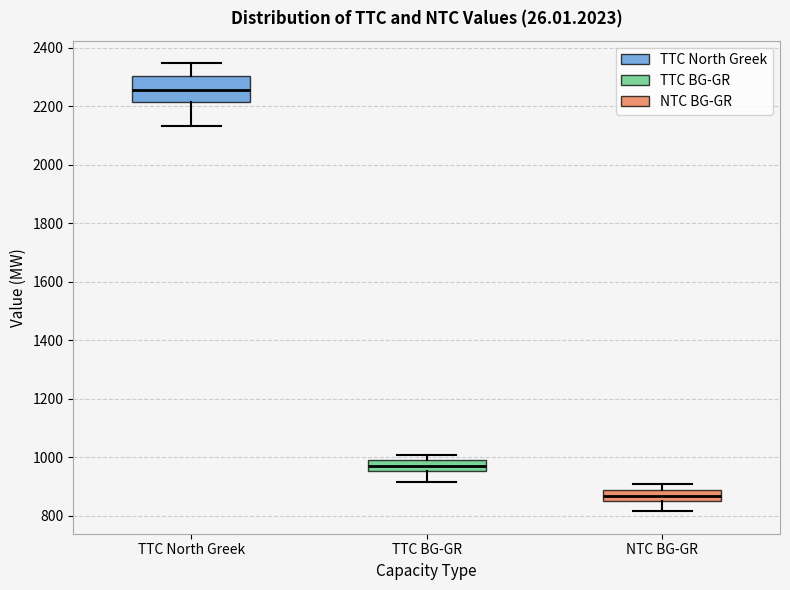

Reading left to right, transcribe this box plot: for each box, give where its median line is, the range the box spans, and where its two whiskers end, as read against the y-axis. The values are not printed on the chart, so give them approximately, as read against the axis.

TTC North Greek: median 2260, box 2220 to 2300, whiskers 2140 to 2340
TTC BG-GR: median 980, box 960 to 1000, whiskers 920 to 1020
NTC BG-GR: median 880 (inside the box), box 860 to 880, whiskers 820 to 900